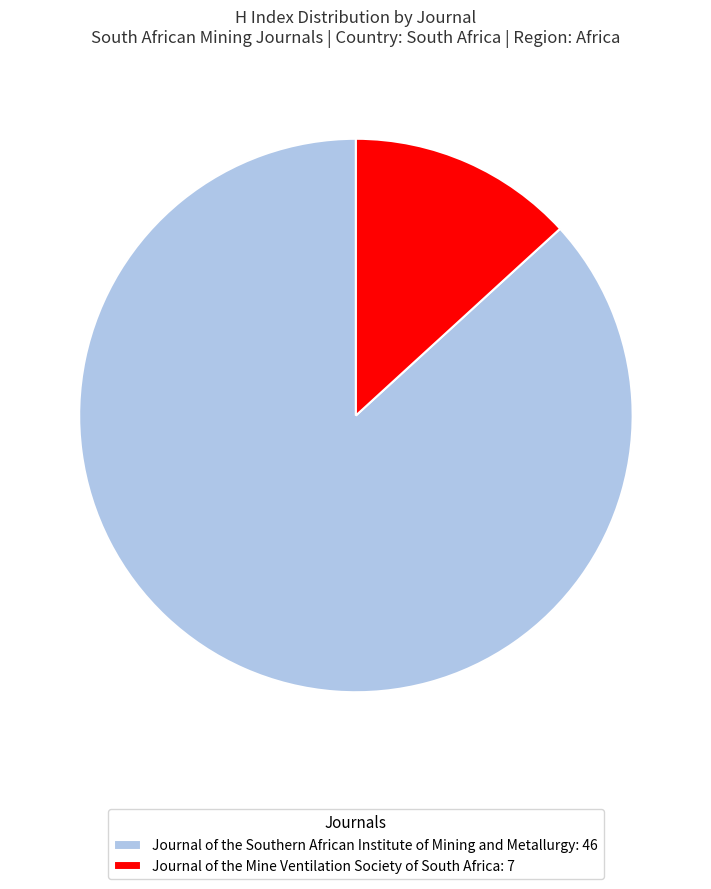

Is the sum of Journal of the Mine Ventilation Society of South Africa: 7 and Journal of the Southern African Institute of Mining and Metallurgy: 46 greater than half?

Yes